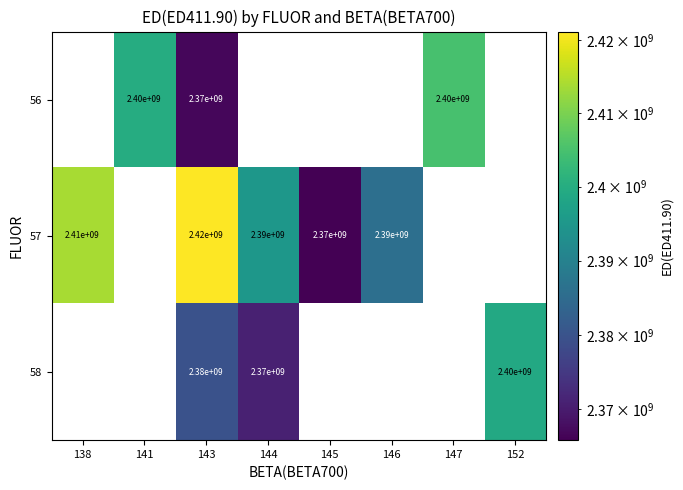

Is the value of 57 at 143 greater than the value of 56 at 141?

Yes